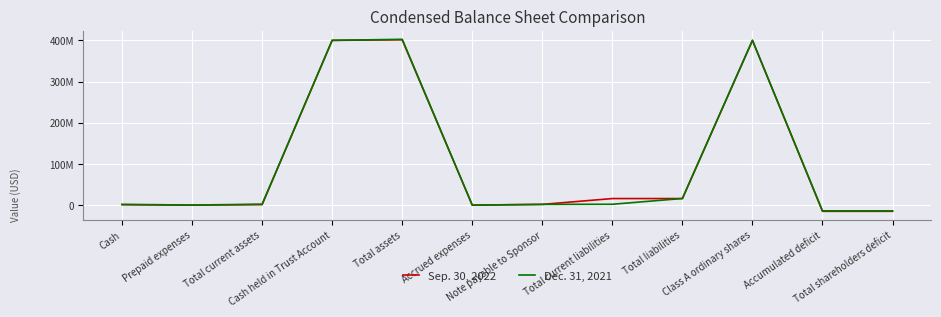

True or false: Sep. 30, 2022 has a value of 23878370 at Total current liabilities.

False